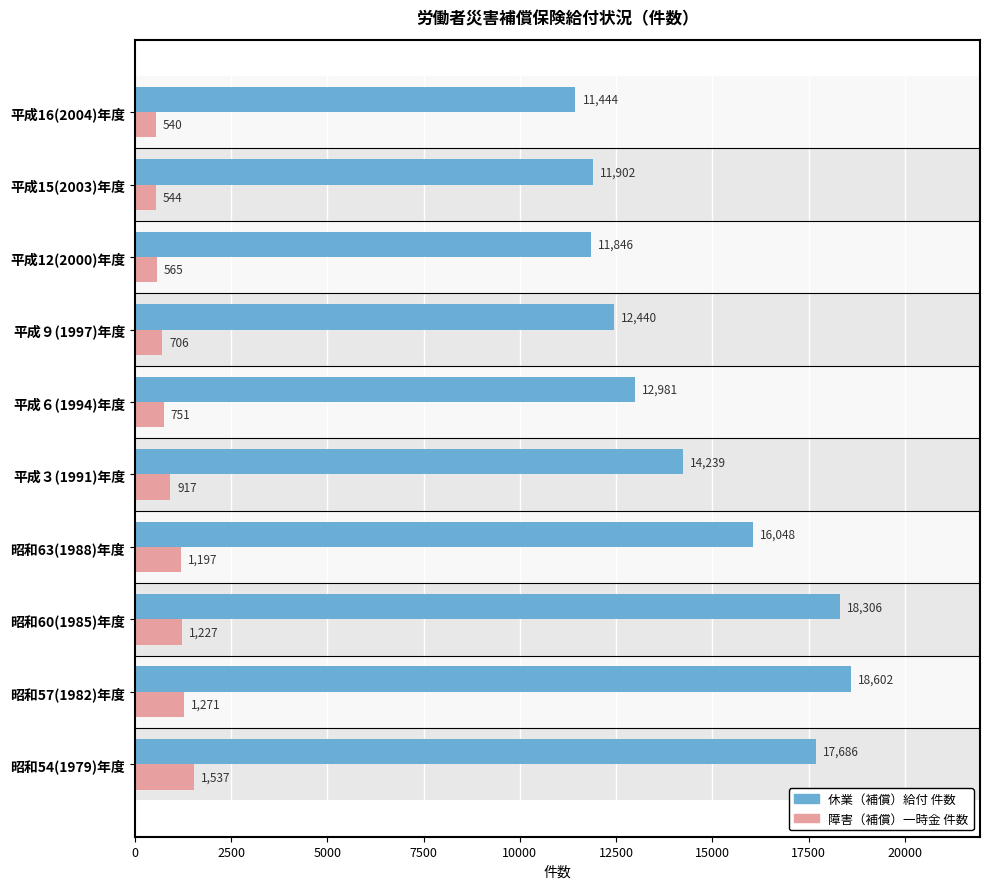

The 障害（補償）一時金 件数 series shows 544 at 平成15(2003)年度. True or false?

True